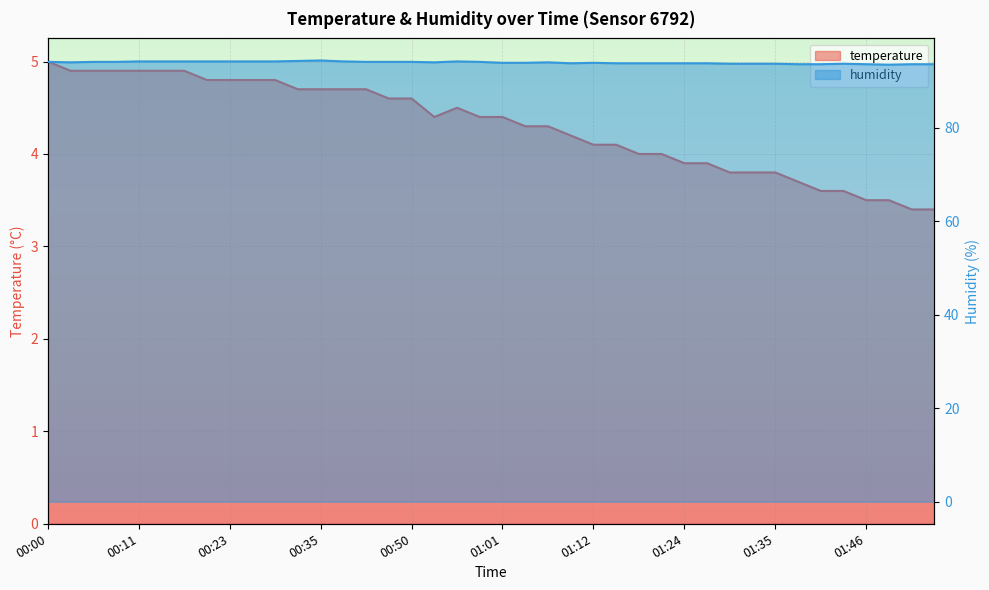

How many humidity values are between 93 and 94?

22